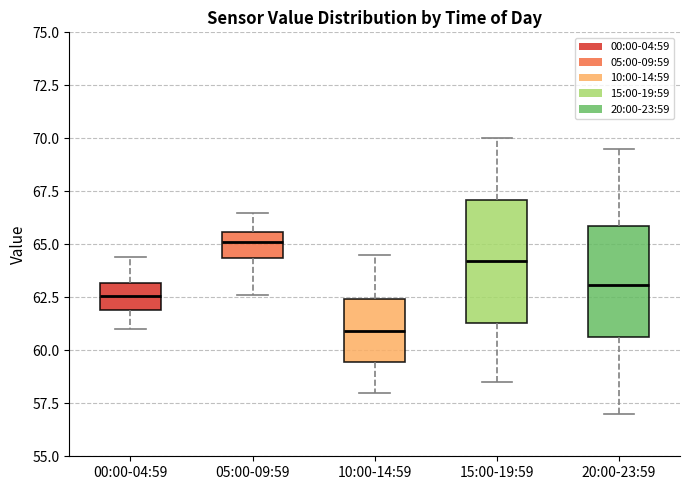

Reading left to right, read every box against the y-axis: the position of its median line, the range the box covers, and the ends of its whiskers. The values are not printed on the chart, so give them approximately, as read against the axis.

00:00-04:59: median 62.5, box 62.0 to 63.0, whiskers 61.0 to 64.5
05:00-09:59: median 65.0, box 64.5 to 65.5, whiskers 62.5 to 66.5
10:00-14:59: median 61.0, box 59.5 to 62.5, whiskers 58.0 to 64.5
15:00-19:59: median 64.0, box 61.5 to 67.0, whiskers 58.5 to 70.0
20:00-23:59: median 63.0, box 60.5 to 66.0, whiskers 57.0 to 69.5